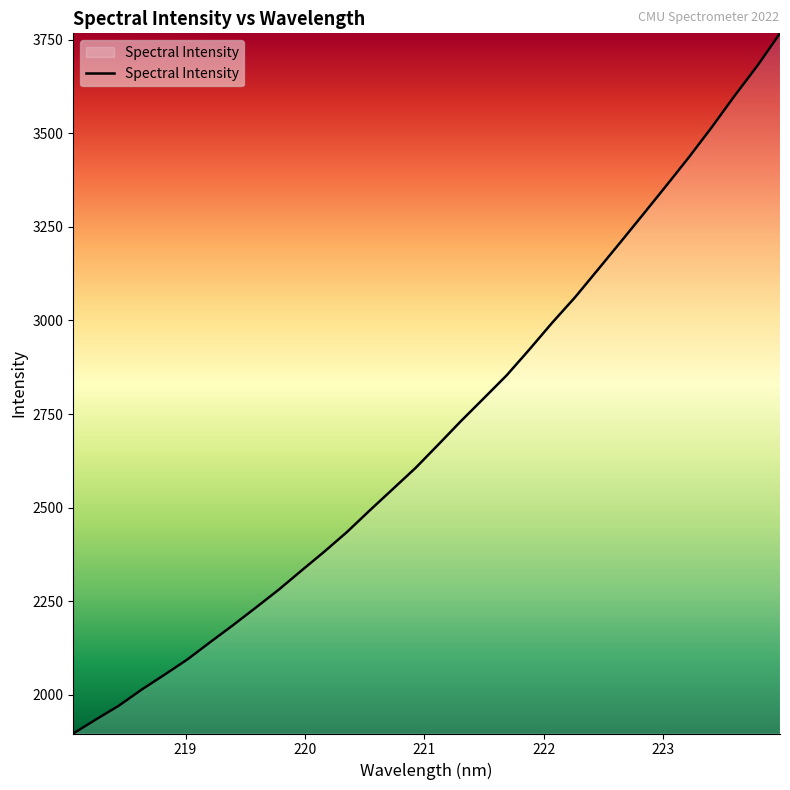

How many categories are shown in the chart?

32